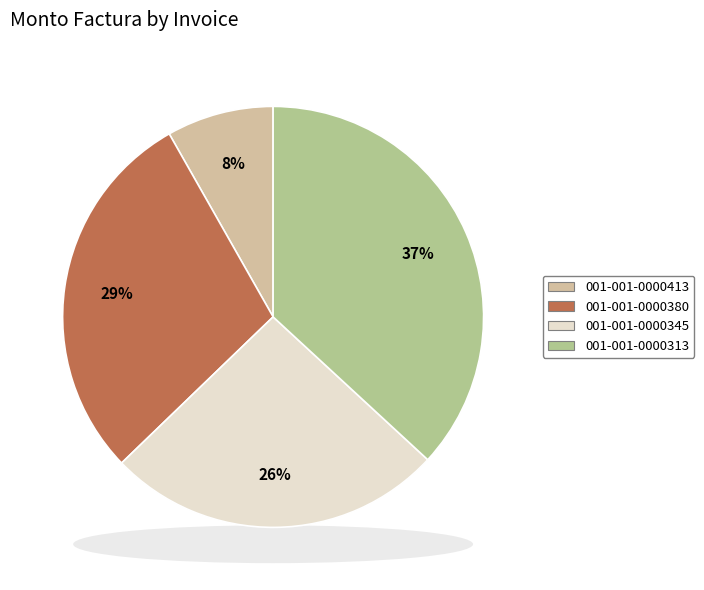

Does any single category account for the majority?

No